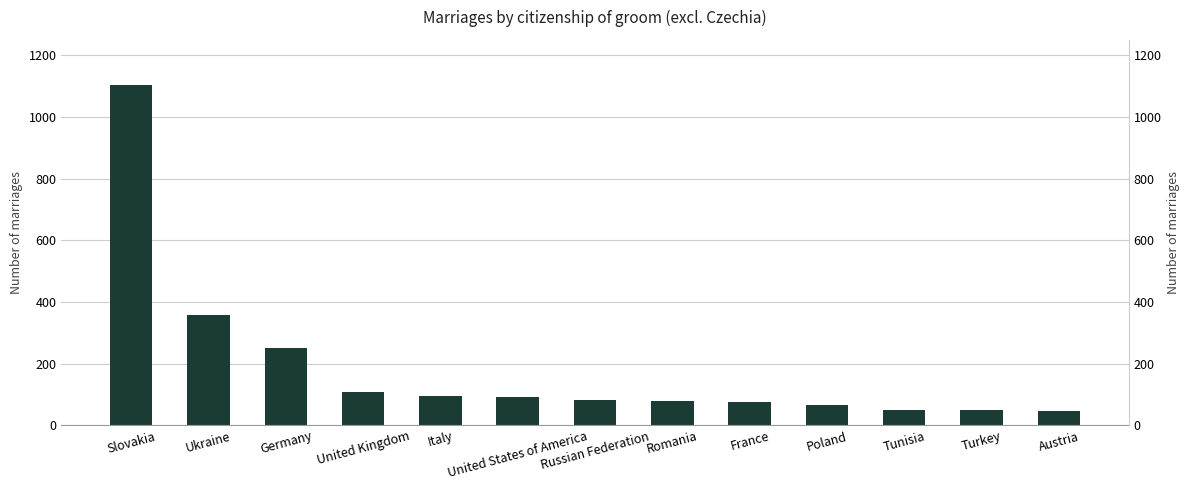

What is the ratio of the value at Tunisia to the value at Germany?

0.2